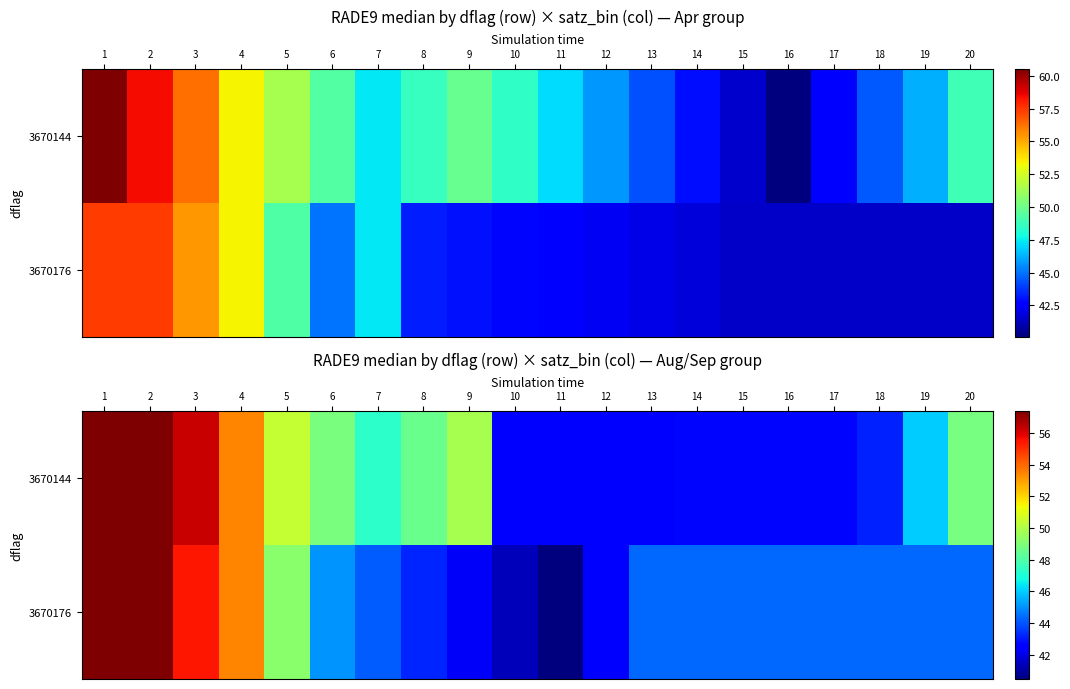

At which label does 3670144 first exceed 47?

1